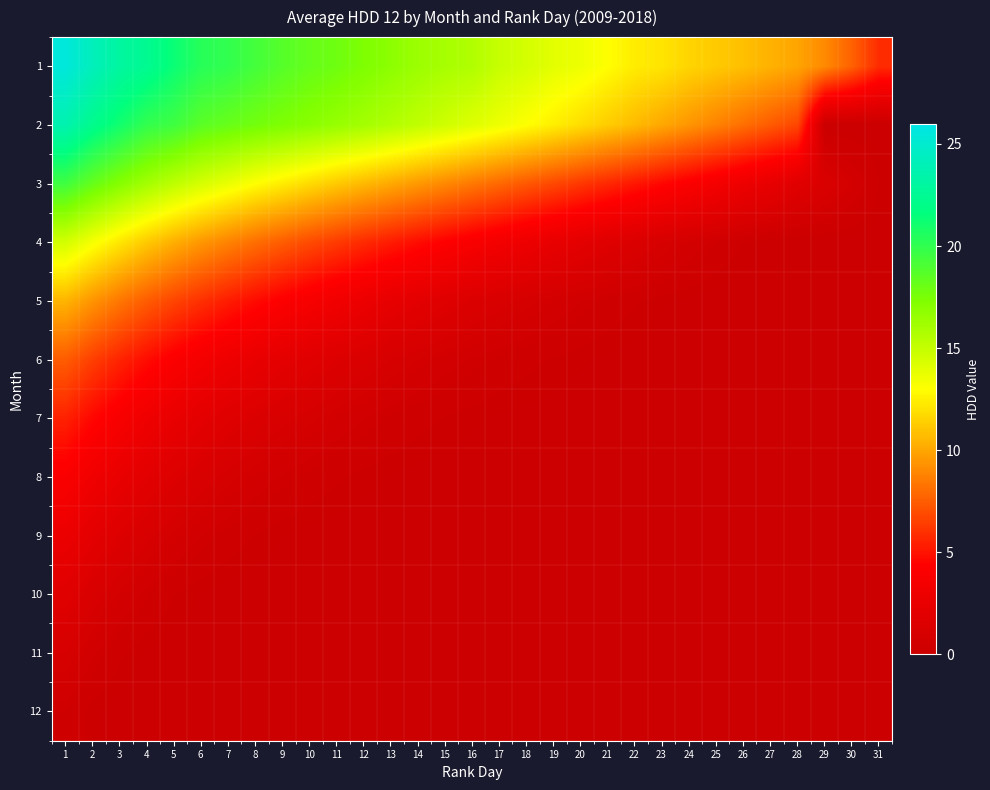

Which series has the largest range (max minus min)?

2